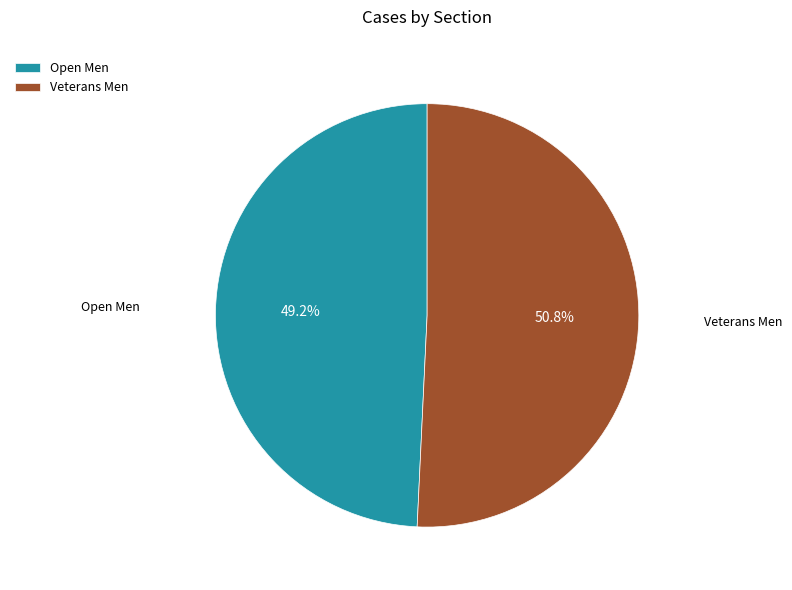

Which slice is the smallest?

Open Men